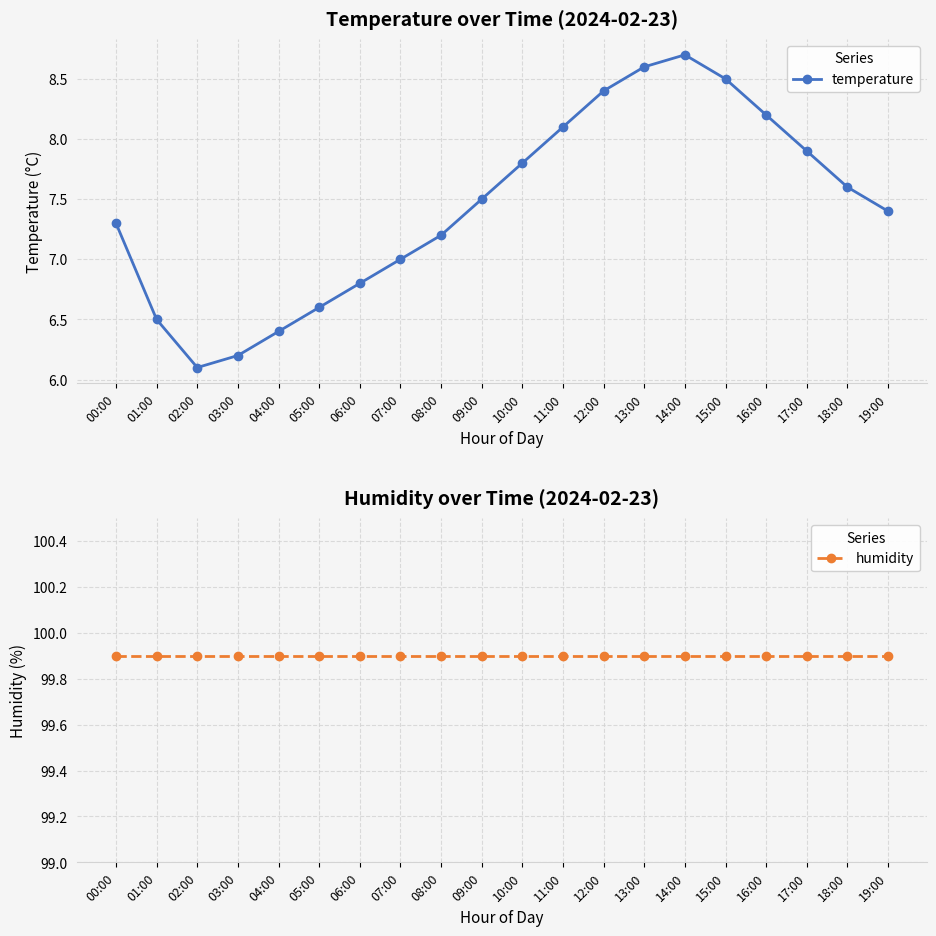

True or false: temperature has a value of 11.9 at 12:00.

False